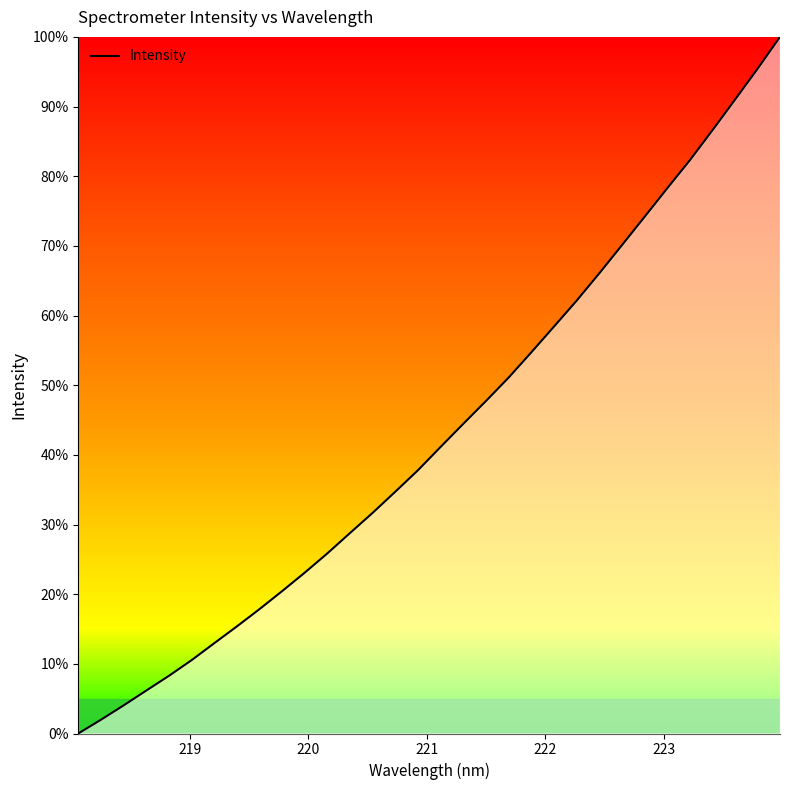

How many lines are shown in the chart?

1